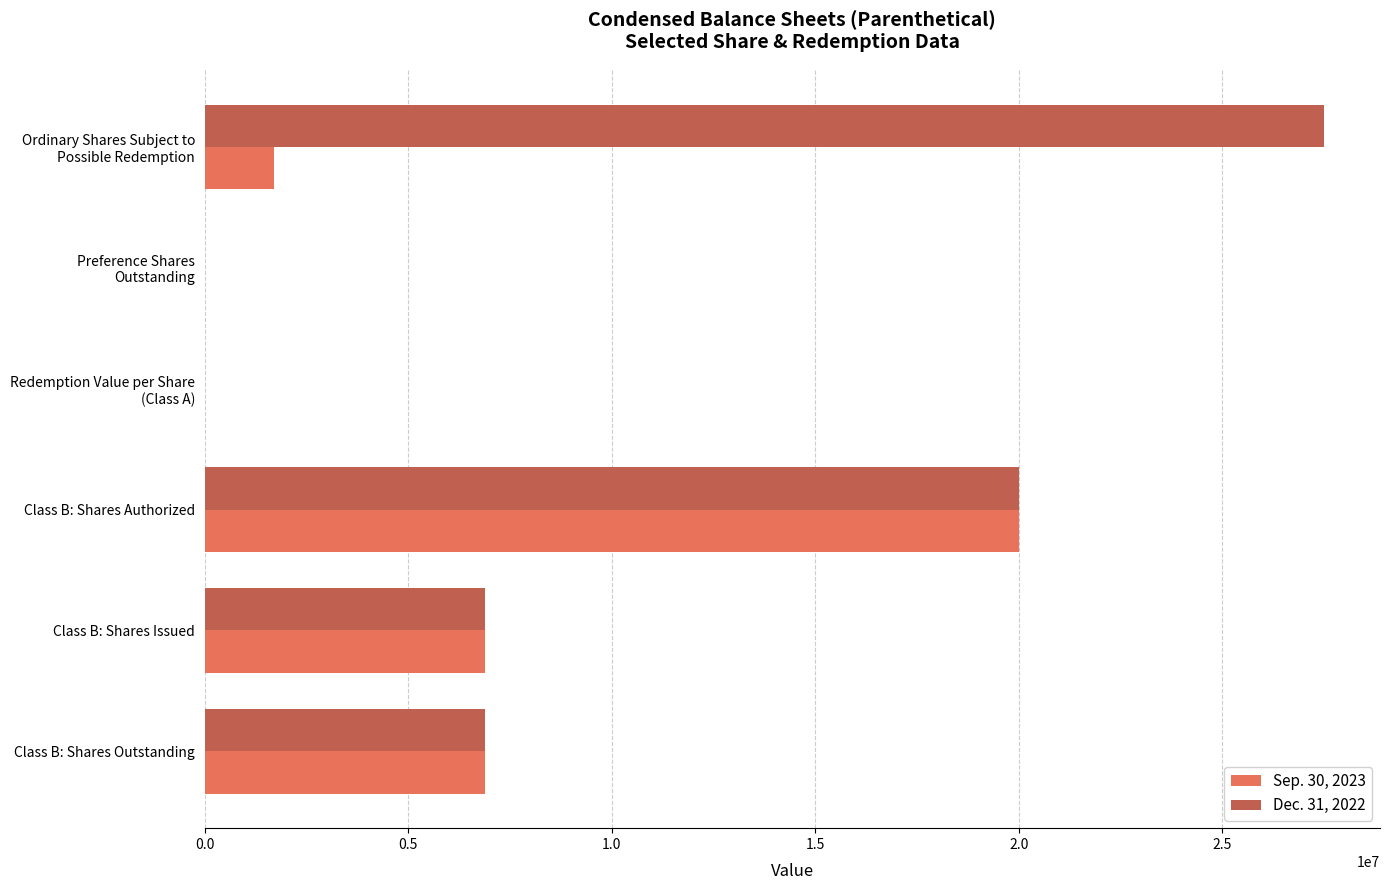

What is the maximum value shown in the chart?

27500000.0